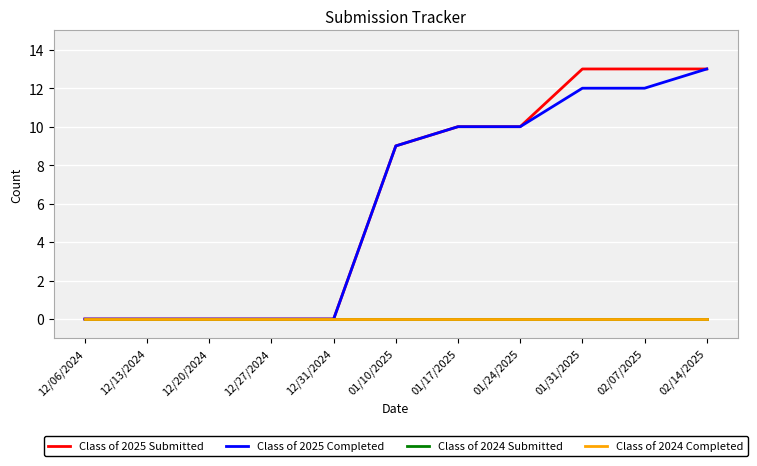

At which label does Class of 2025 Submitted reach its peak?

01/31/2025